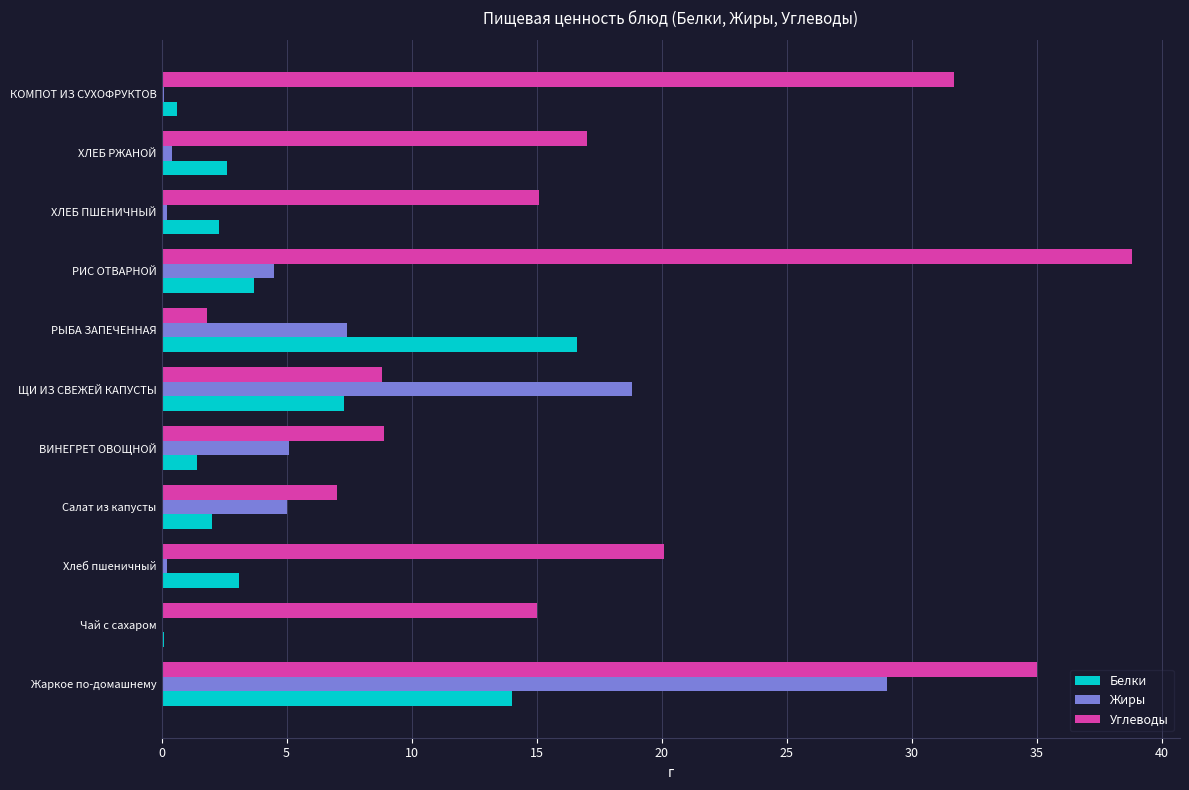

What is the sum of the Жиры values at ВИНЕГРЕТ ОВОЩНОЙ and РИС ОТВАРНОЙ?

9.6